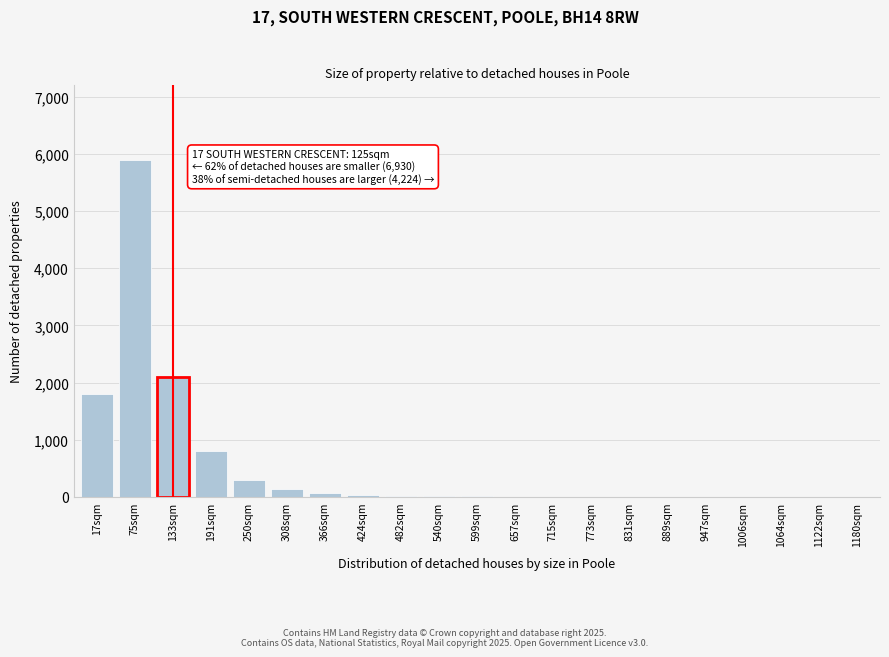

What is the sum of all values?

11181